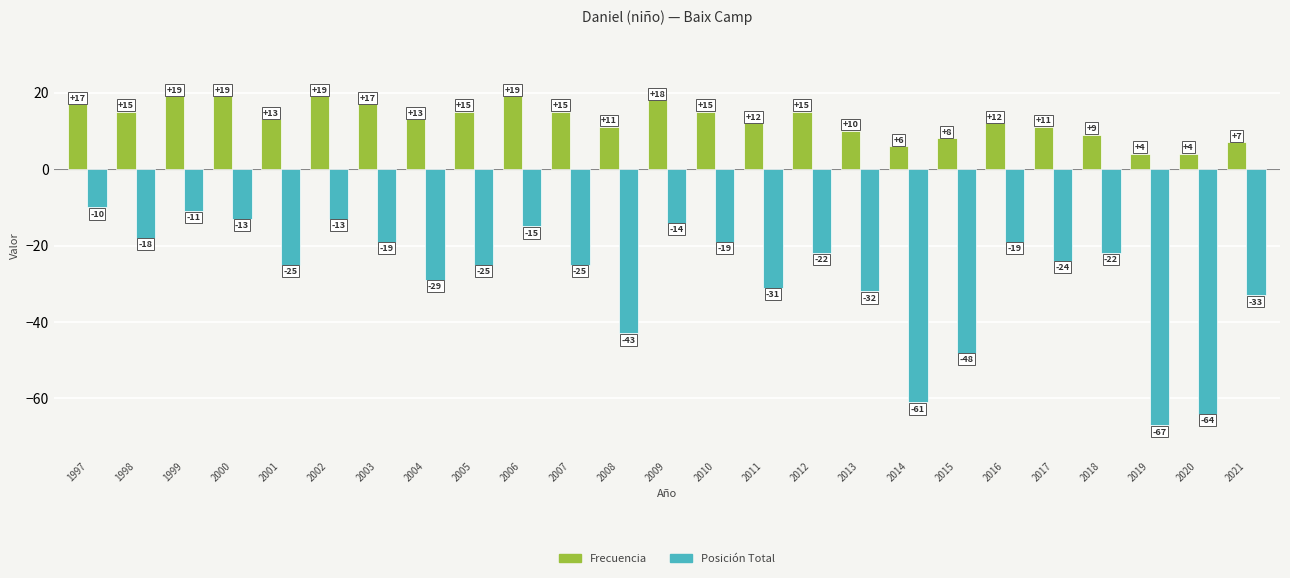

Which label corresponds to the smallest value in the chart?

2019